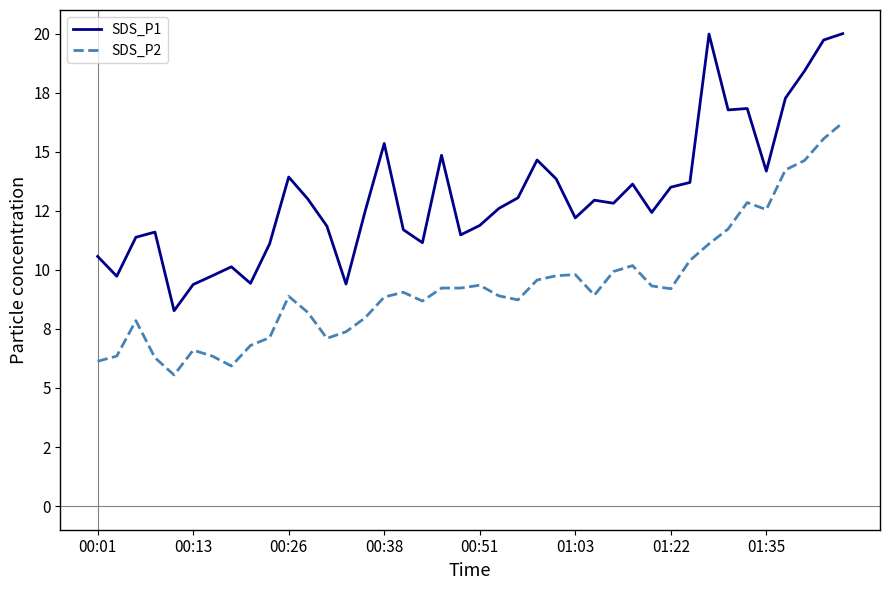

List the series in order of their overall mean, highest first.

SDS_P1, SDS_P2